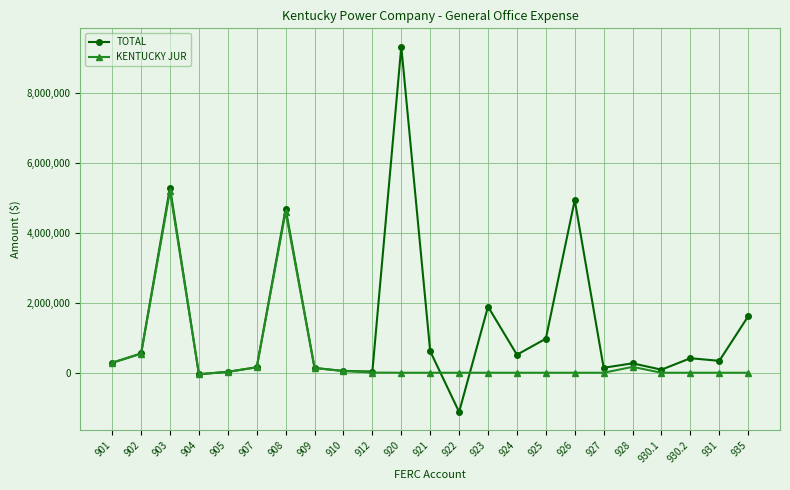

True or false: KENTUCKY JUR has more than 2 interior local peaks.

True